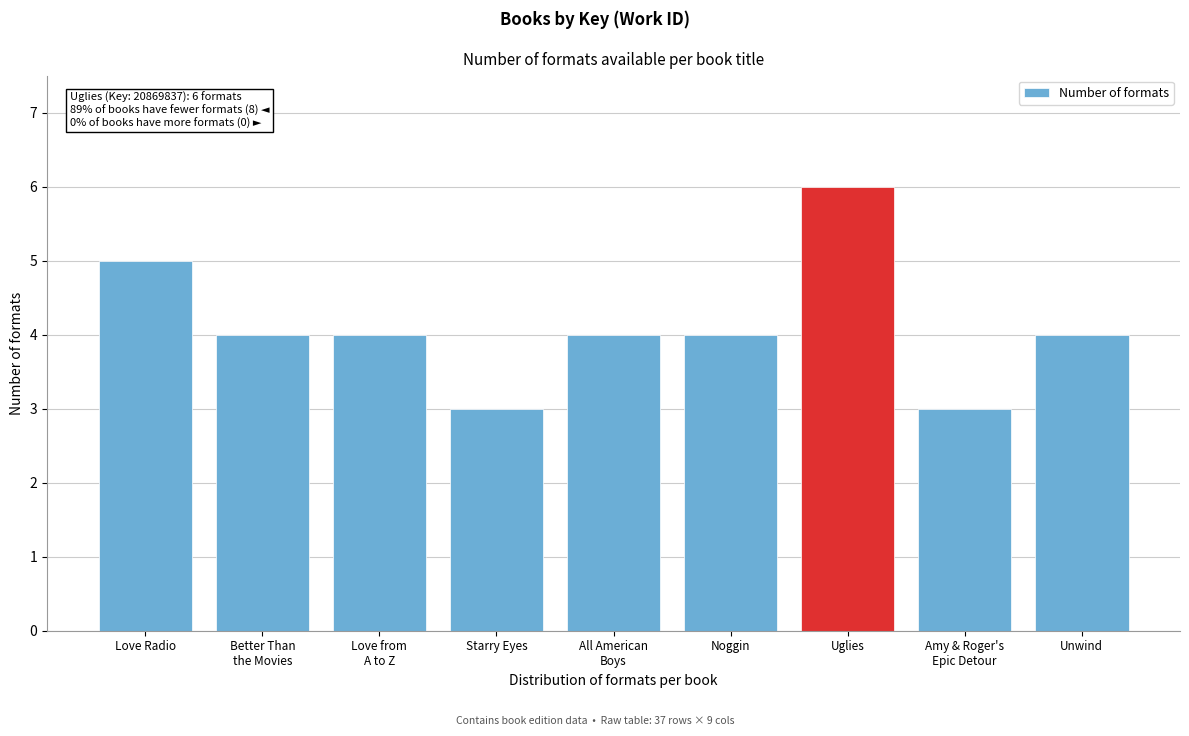

Reading left to right, transcribe all the data shown in this chart.

5	4	4	3	4	4	6	3	4